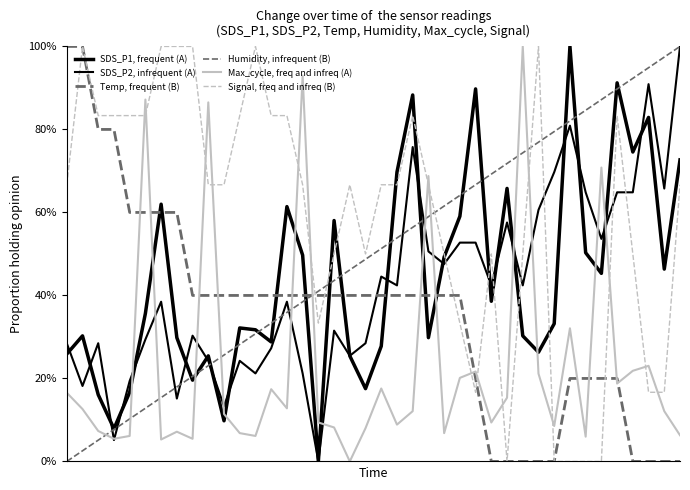

Which series has the largest range (max minus min)?

SDS_P1, frequent (A)